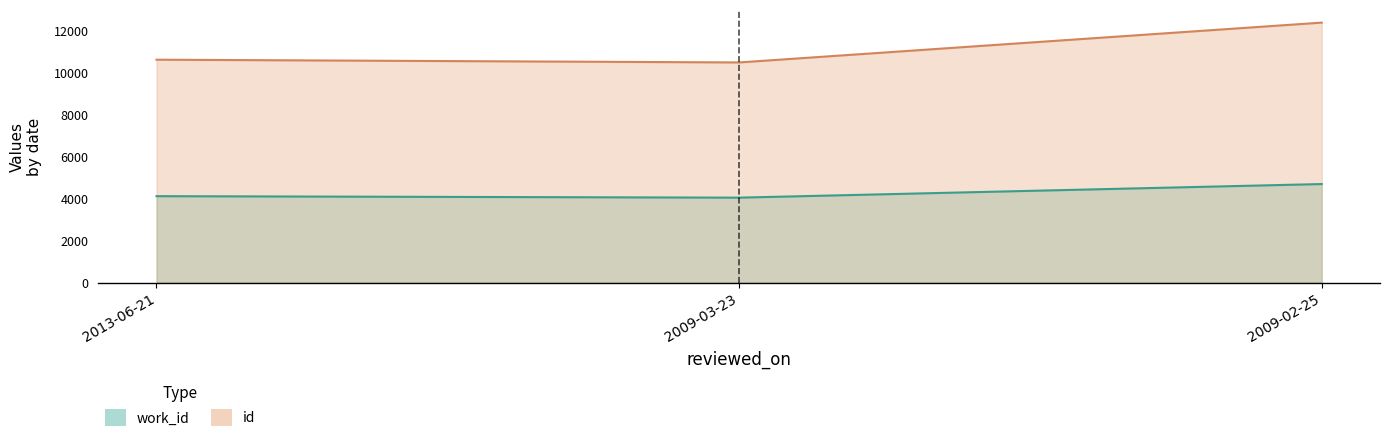

Which series changed the most between 2009-03-23 and 2009-02-25?

id